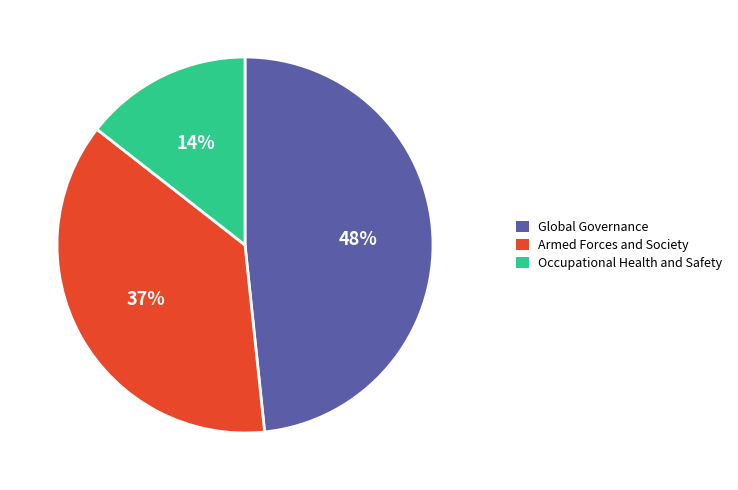

Which has a higher value, Occupational Health and Safety or Armed Forces and Society?

Armed Forces and Society